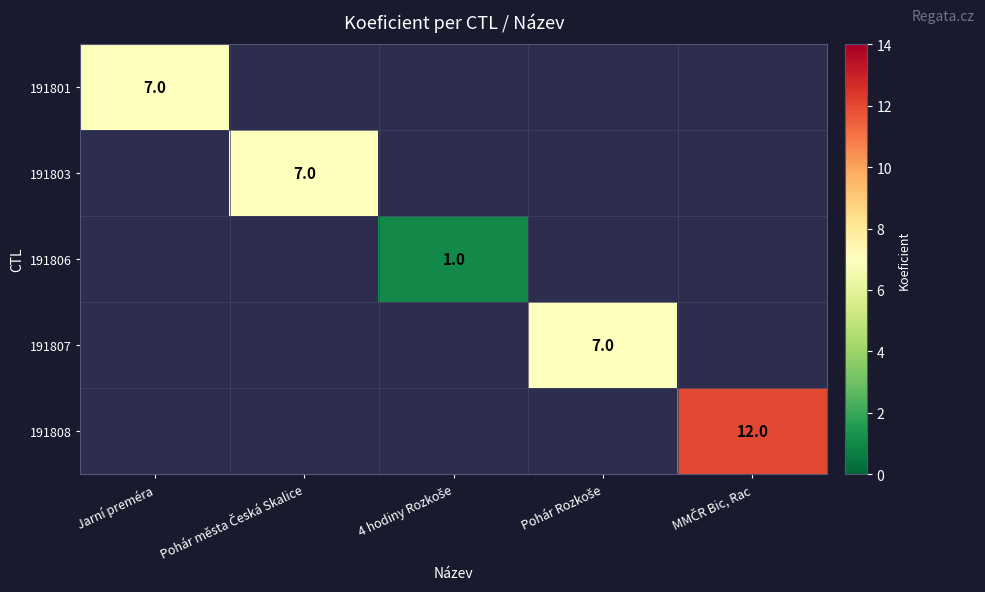

Is it true that 191801 equals 7 at Jarní preméra?

True